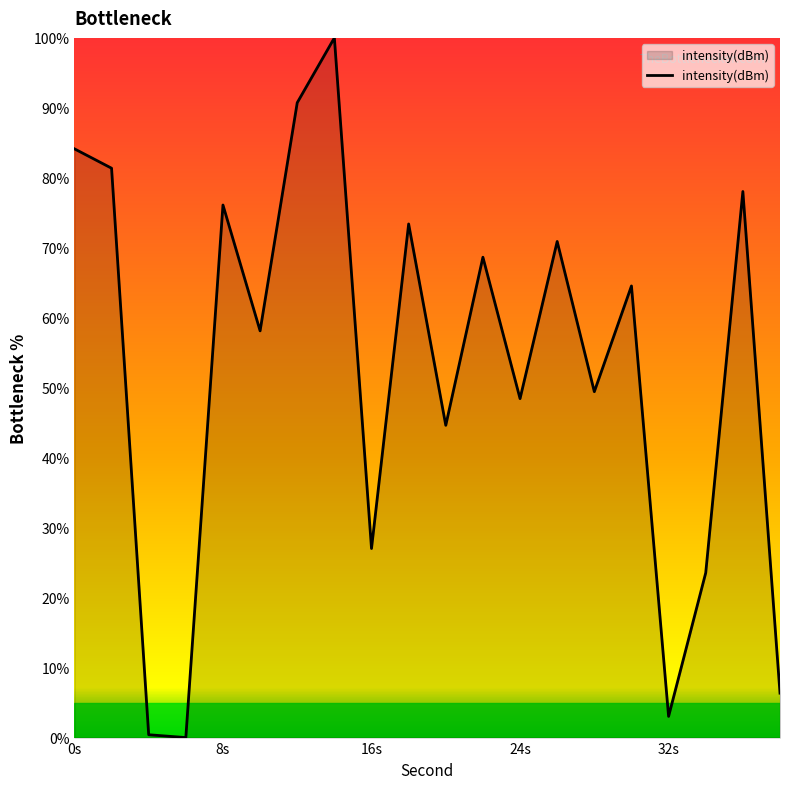

Reading left to right, what are all the values shown in this chart?

84.1	81.4	0.4	0.0	76.1	58.1	90.7	100.0	27.0	73.4	44.6	68.7	48.4	70.9	49.4	64.5	3.0	23.5	78.0	6.3